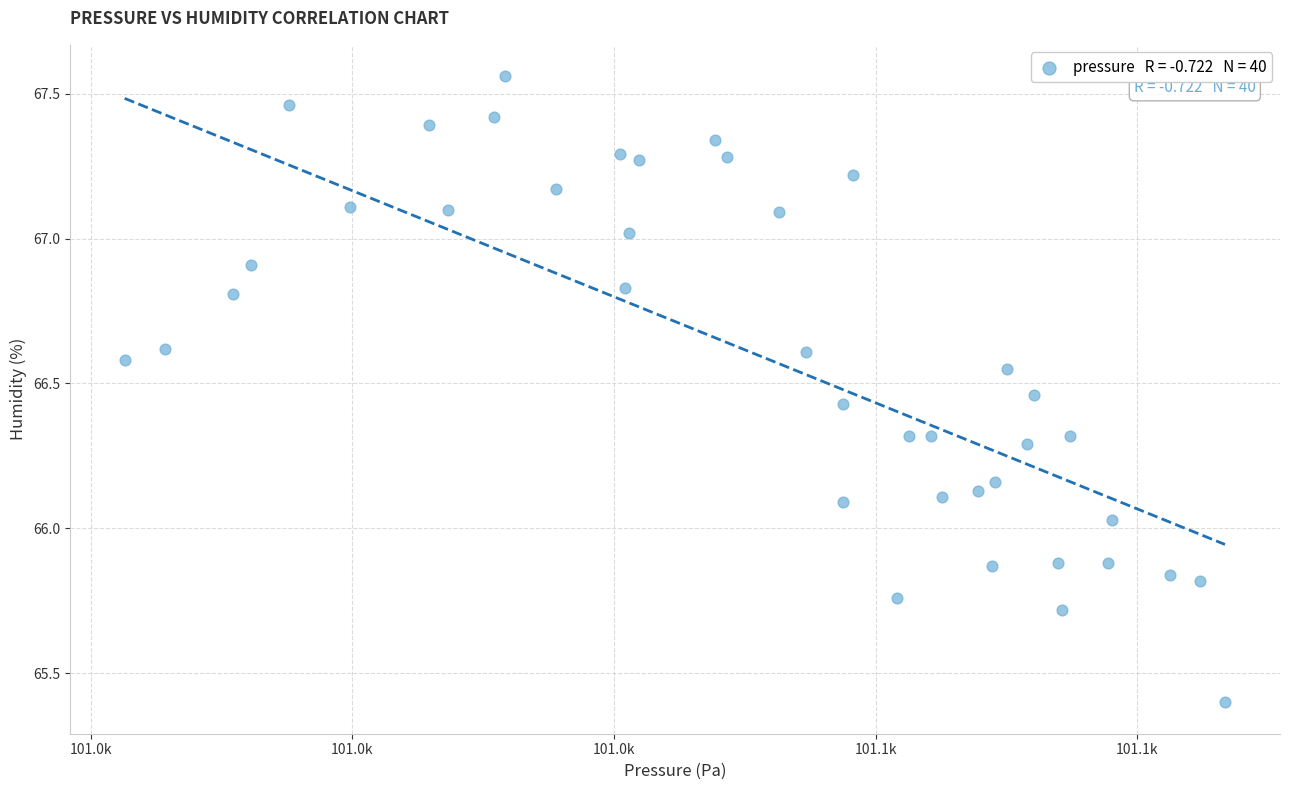

What is the range of X values (max minus min)?

84.1